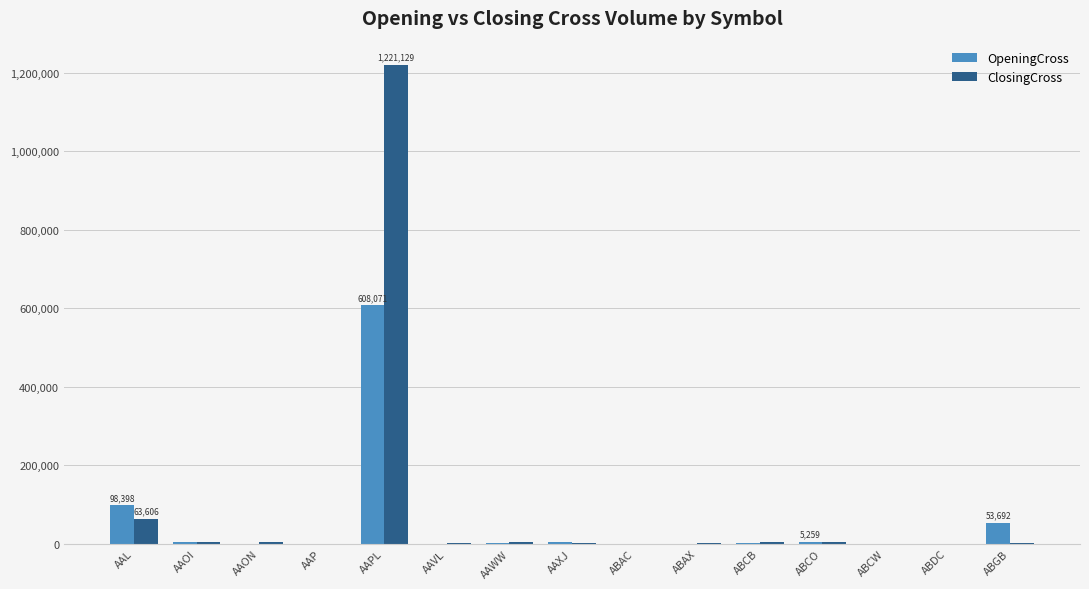

Which category has the highest value in the OpeningCross series?

AAPL